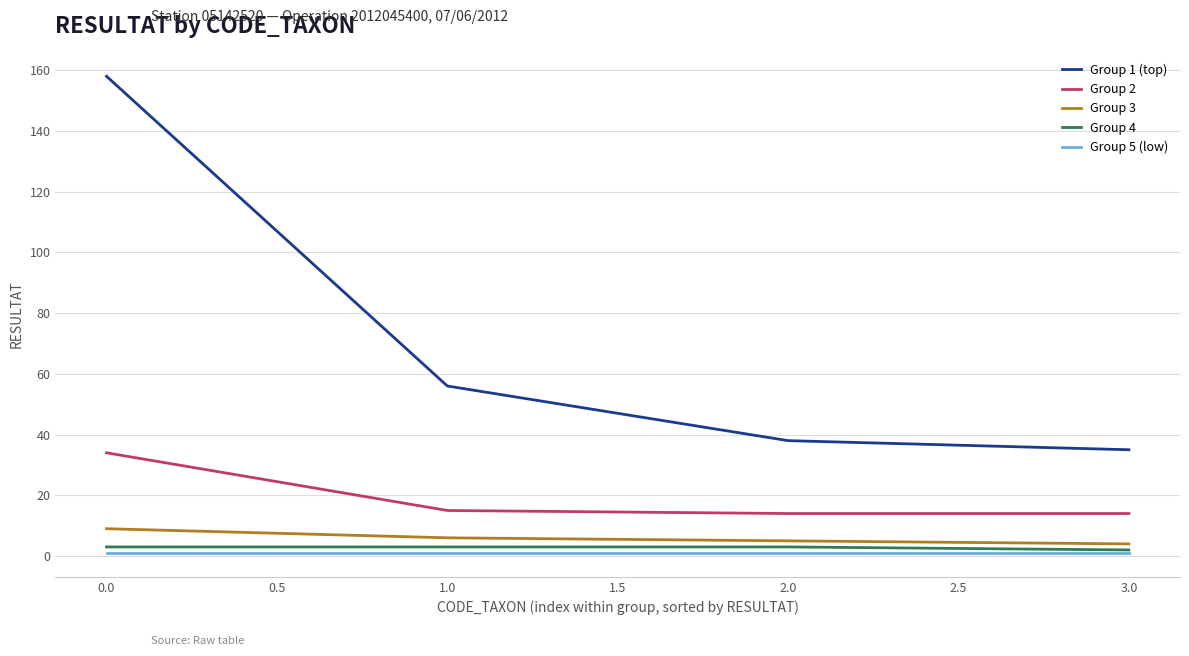

True or false: Group 5 (low) has a value of 1 at 0.0.

True